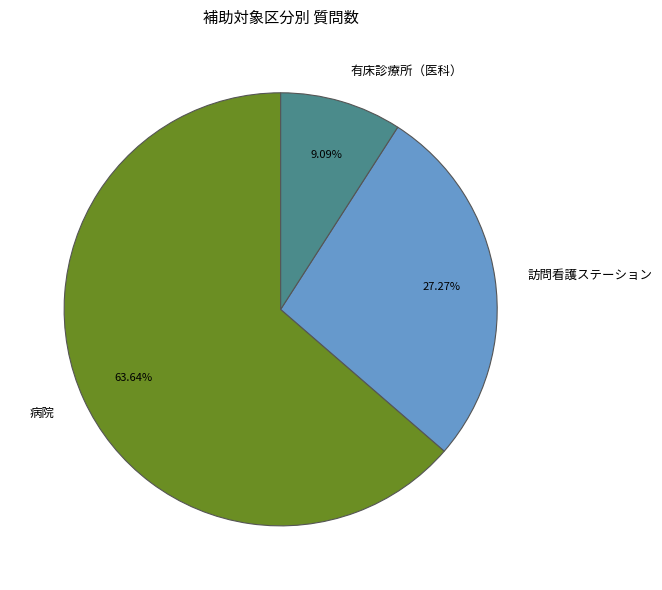

Which slice represents more than half of the pie?

病院